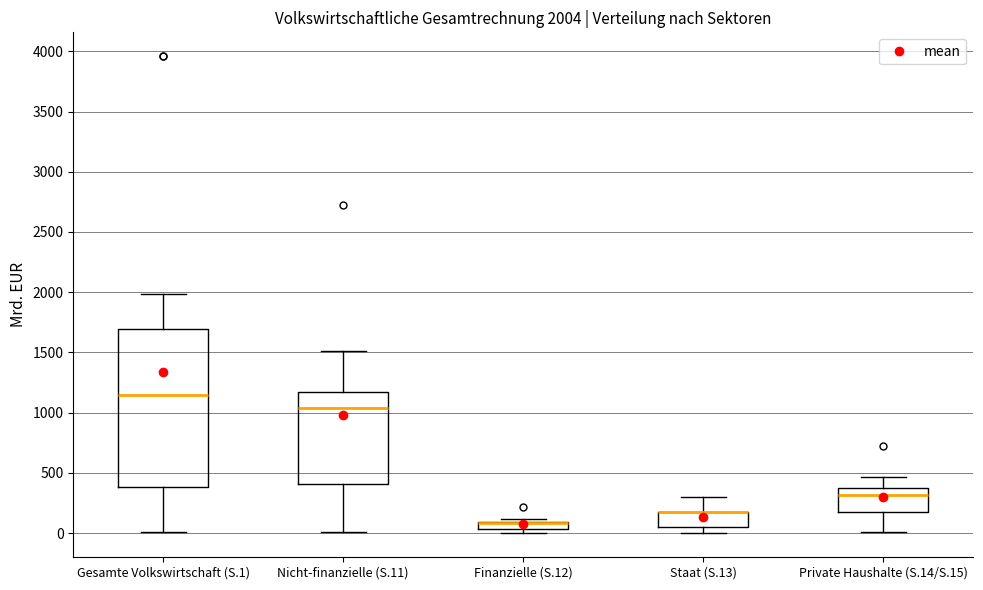

Comparing the boxes themselves (not the whiskers), which one is the tallest?

Gesamte Volkswirtschaft (S.1)